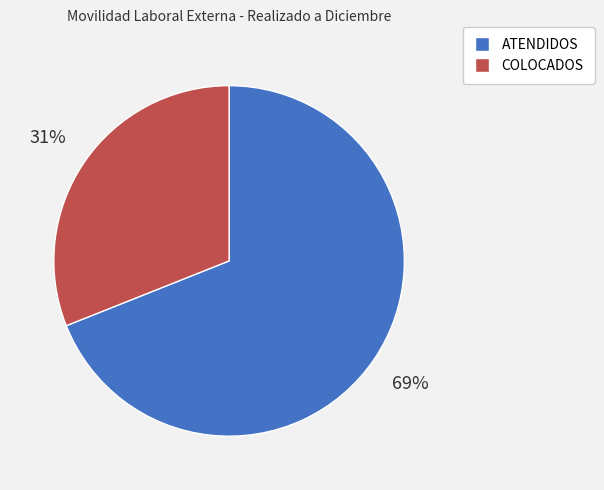

Do COLOCADOS and ATENDIDOS together represent more than half of the pie?

Yes